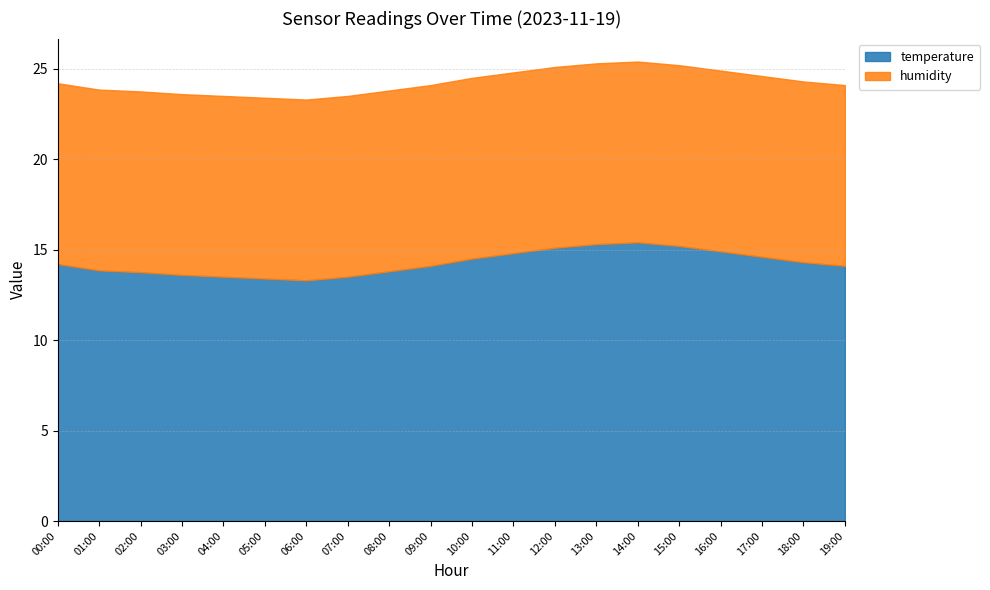

What is the total value across all series at 14:00?

25.4